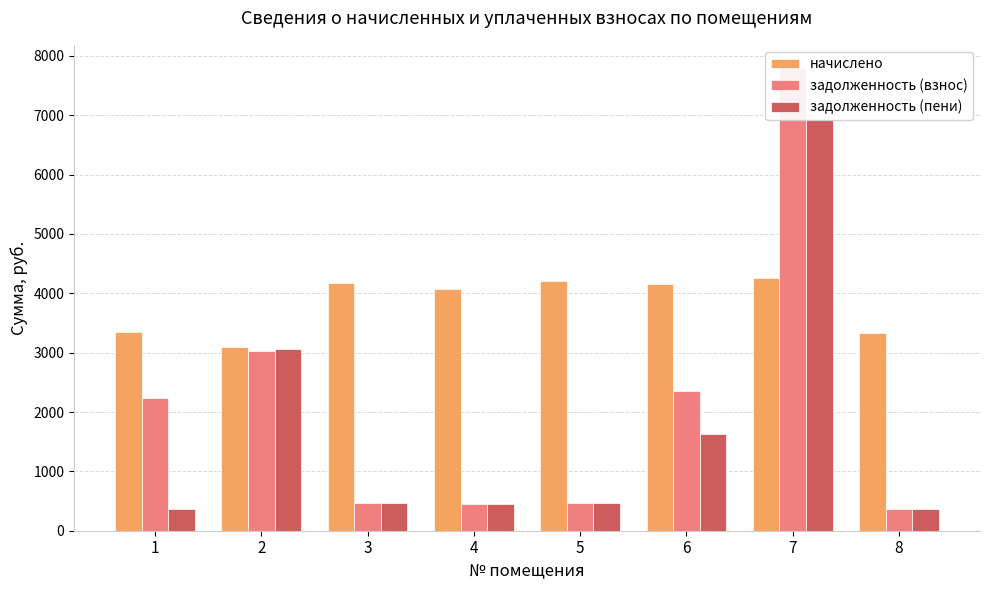

Which series changed the most between 3 and 4?

начислено